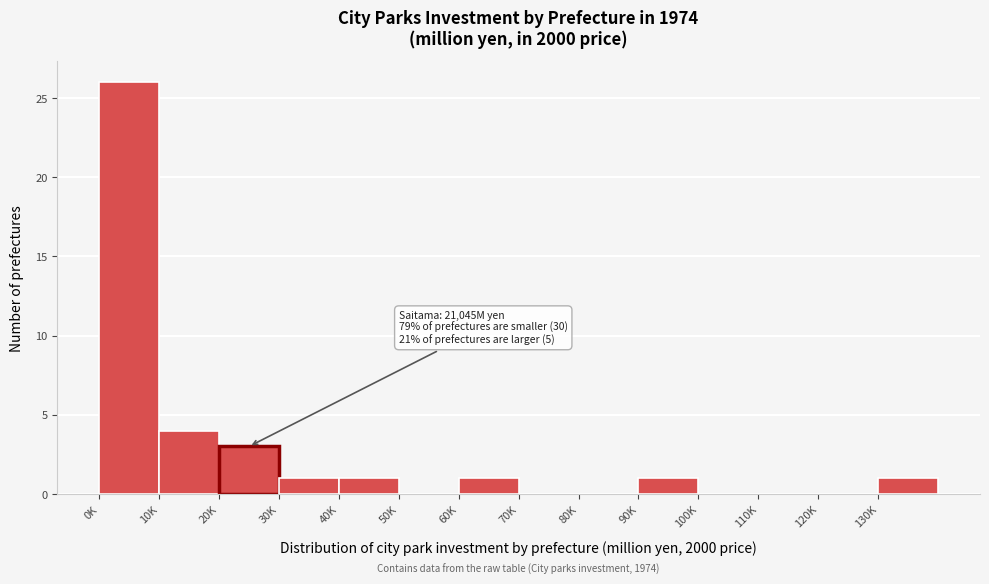

Reading left to right, list all the values displayed in this chart.

0K=26	10K=4	20K=3	30K=1	40K=1	50K=0	60K=1	70K=0	80K=0	90K=1	100K=0	110K=0	120K=0	130K=1